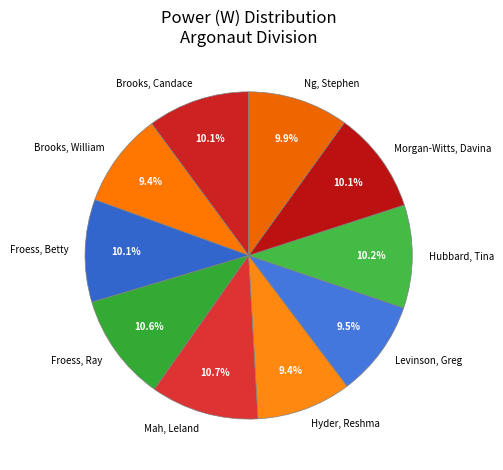

Approximately how many times larger is the value at Hyder, Reshma compared to Brooks, William?

1.0